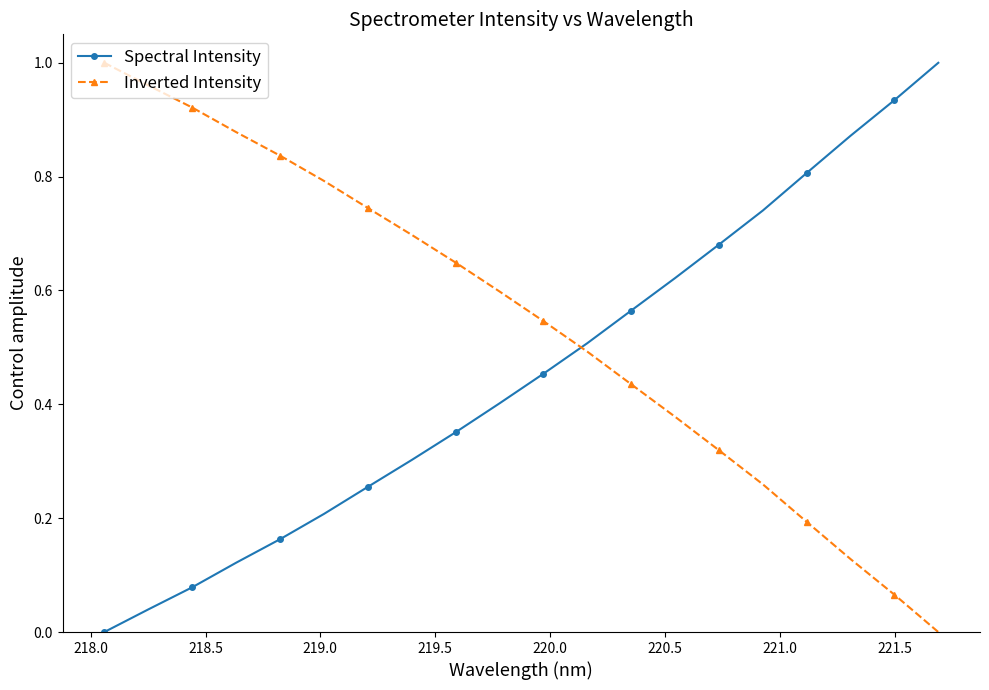

Which series ends up on top after the final intersection of Spectral Intensity and Inverted Intensity?

Spectral Intensity